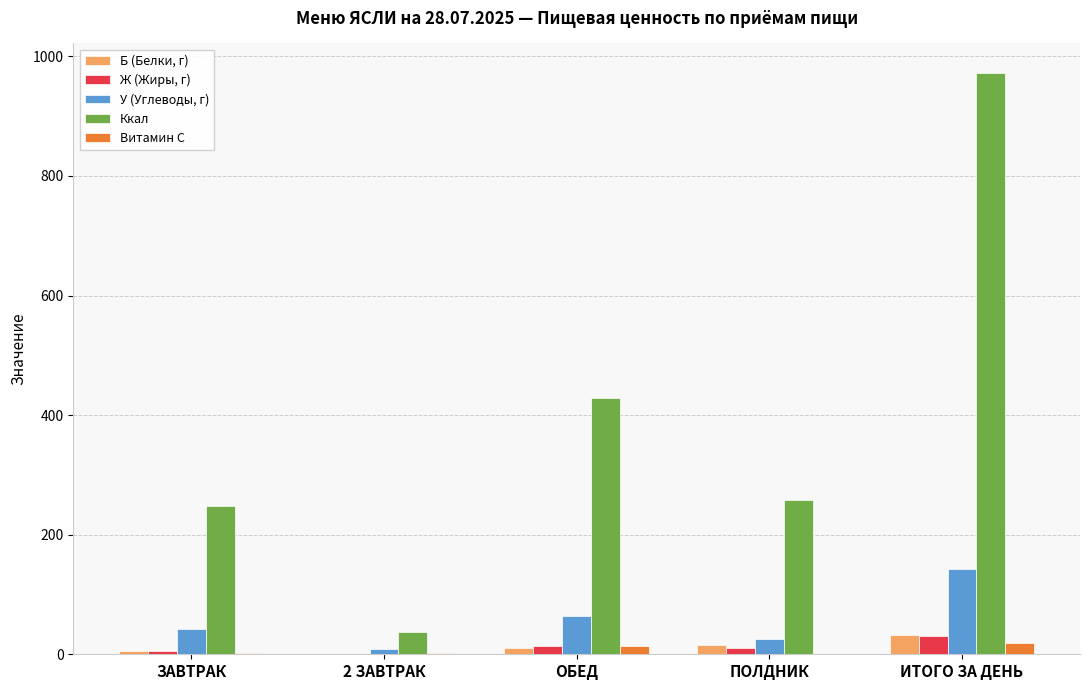

The Б (Белки, г) series shows 32.0 at ИТОГО ЗА ДЕНЬ. True or false?

True